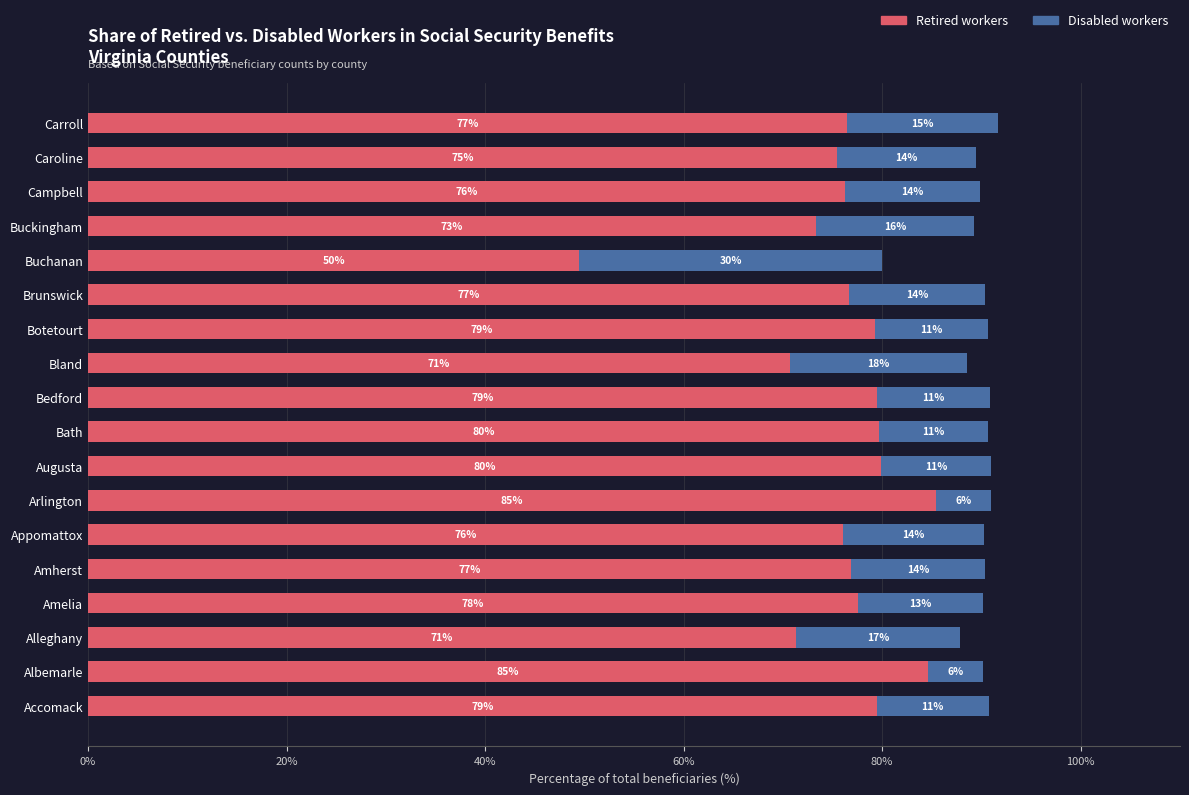

At which category is the sum across all series the highest?

Carroll